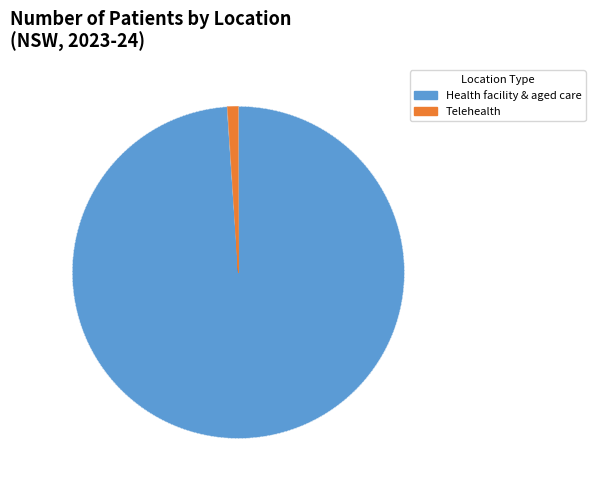

Count the number of slices in the pie.

2